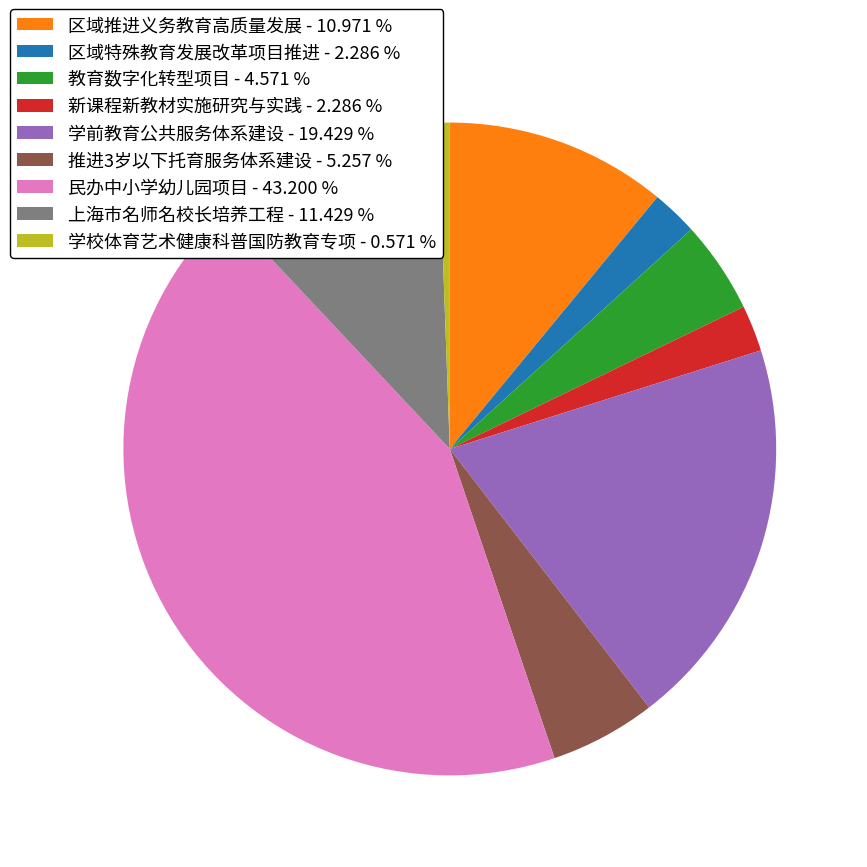

Is 新课程新教材实施研究与实践 - 2.286 % the majority of the pie?

No